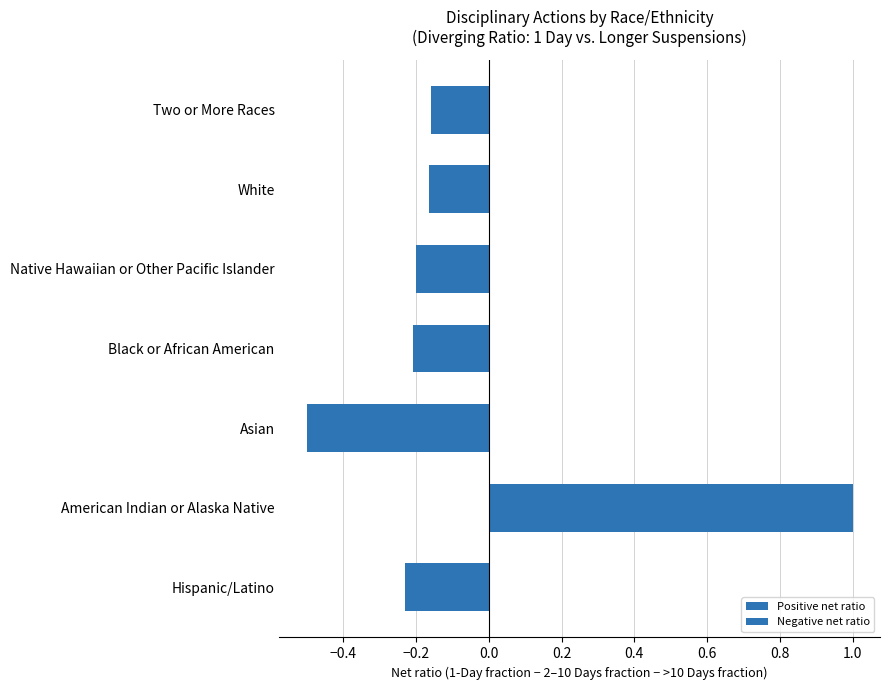

What is the maximum value shown in the chart?

1.0